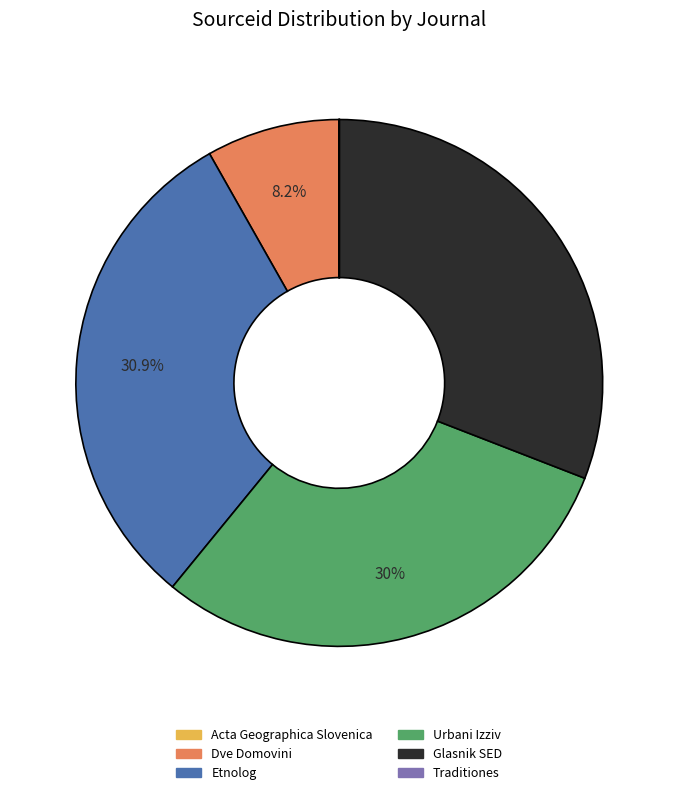

Approximately how many times larger is the value at Dve Domovini compared to Urbani Izziv?

0.3